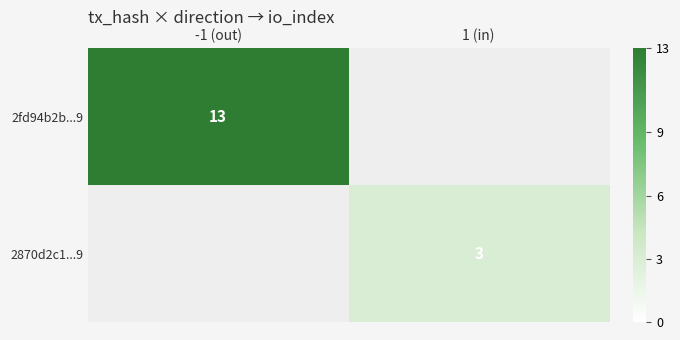

The 2fd94b2b...9 series shows 8 at -1 (out). True or false?

False